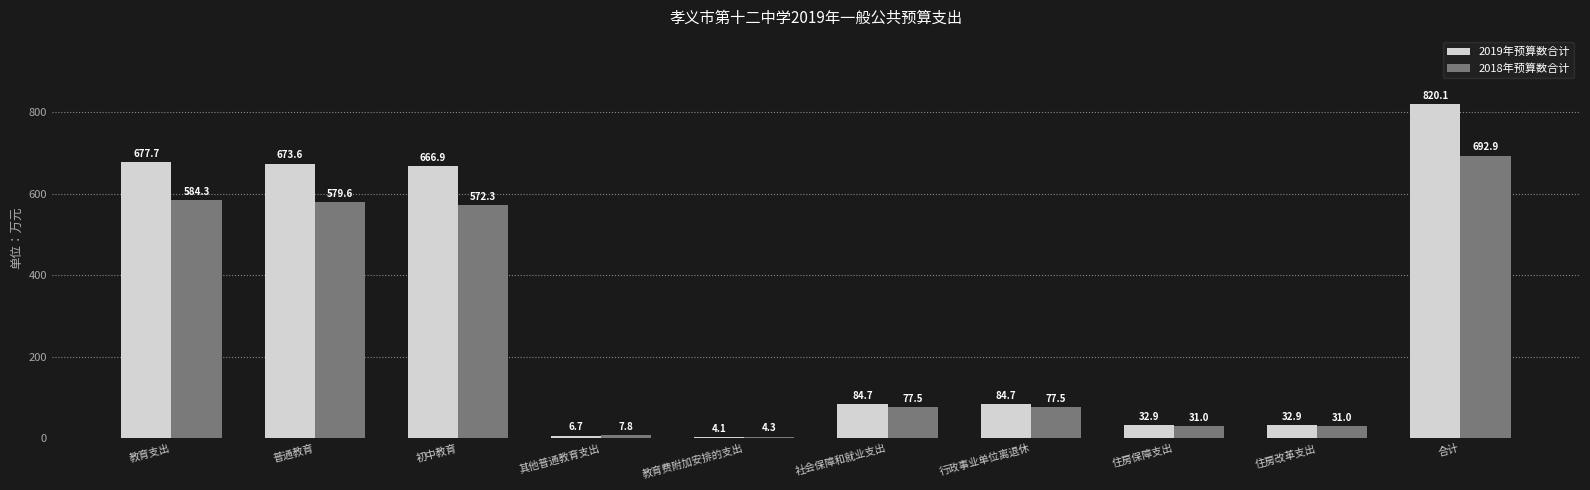

Does the chart contain any negative values?

No